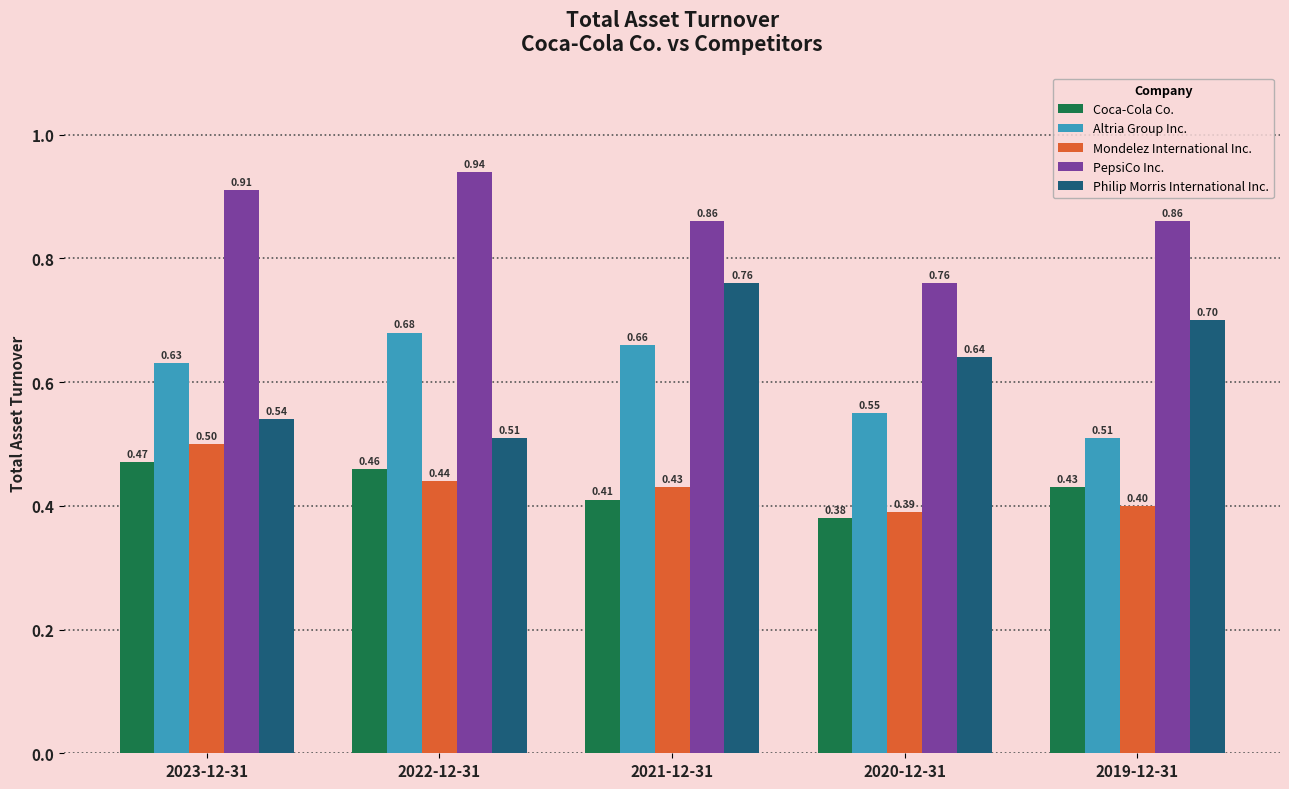

The value of Philip Morris International Inc. at 2023-12-31 is 0.5. True or false?

True